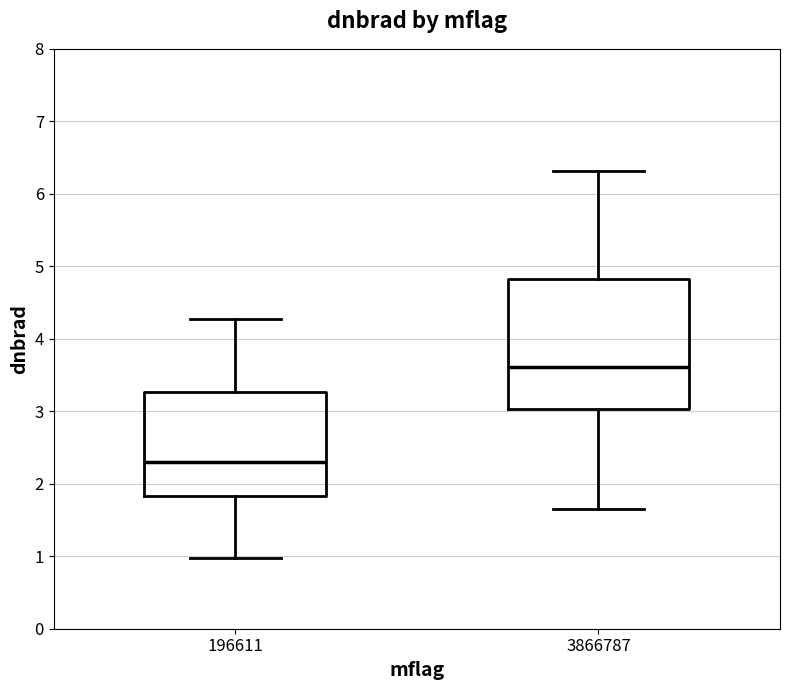

Where is the lower edge of the box at x = 3866787 on the y-axis? The values are not printed on the chart, so give them approximately, as read against the axis.

3.0